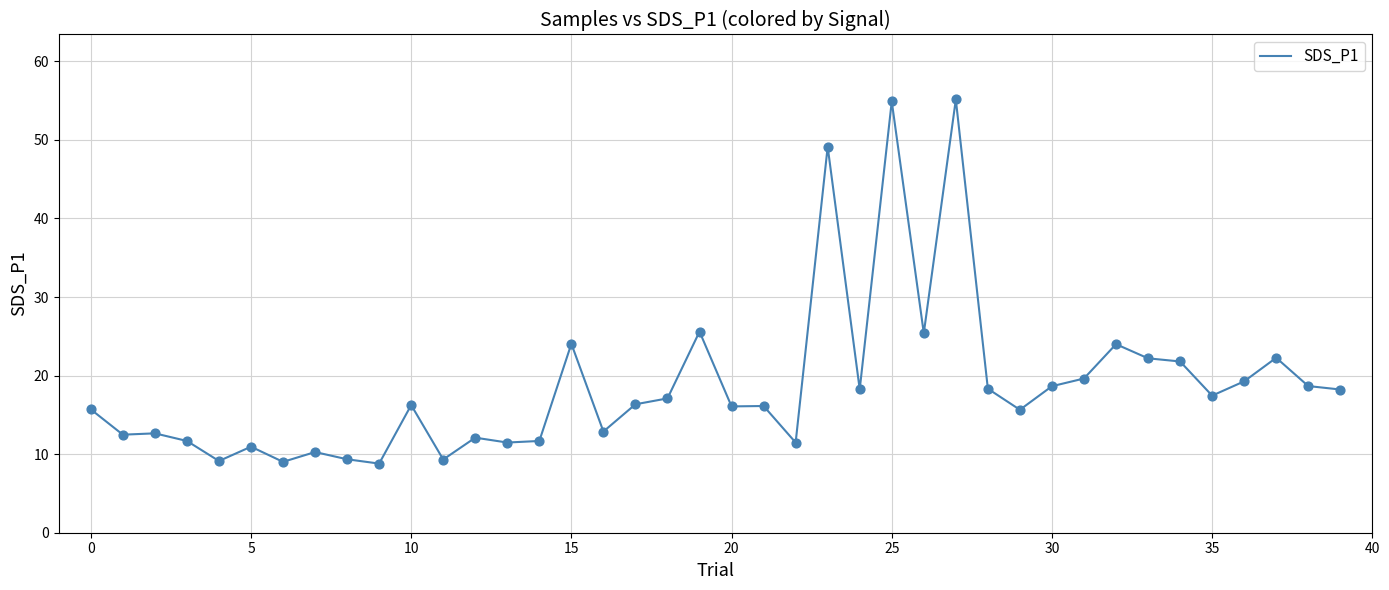

What is the smallest value displayed?

8.8